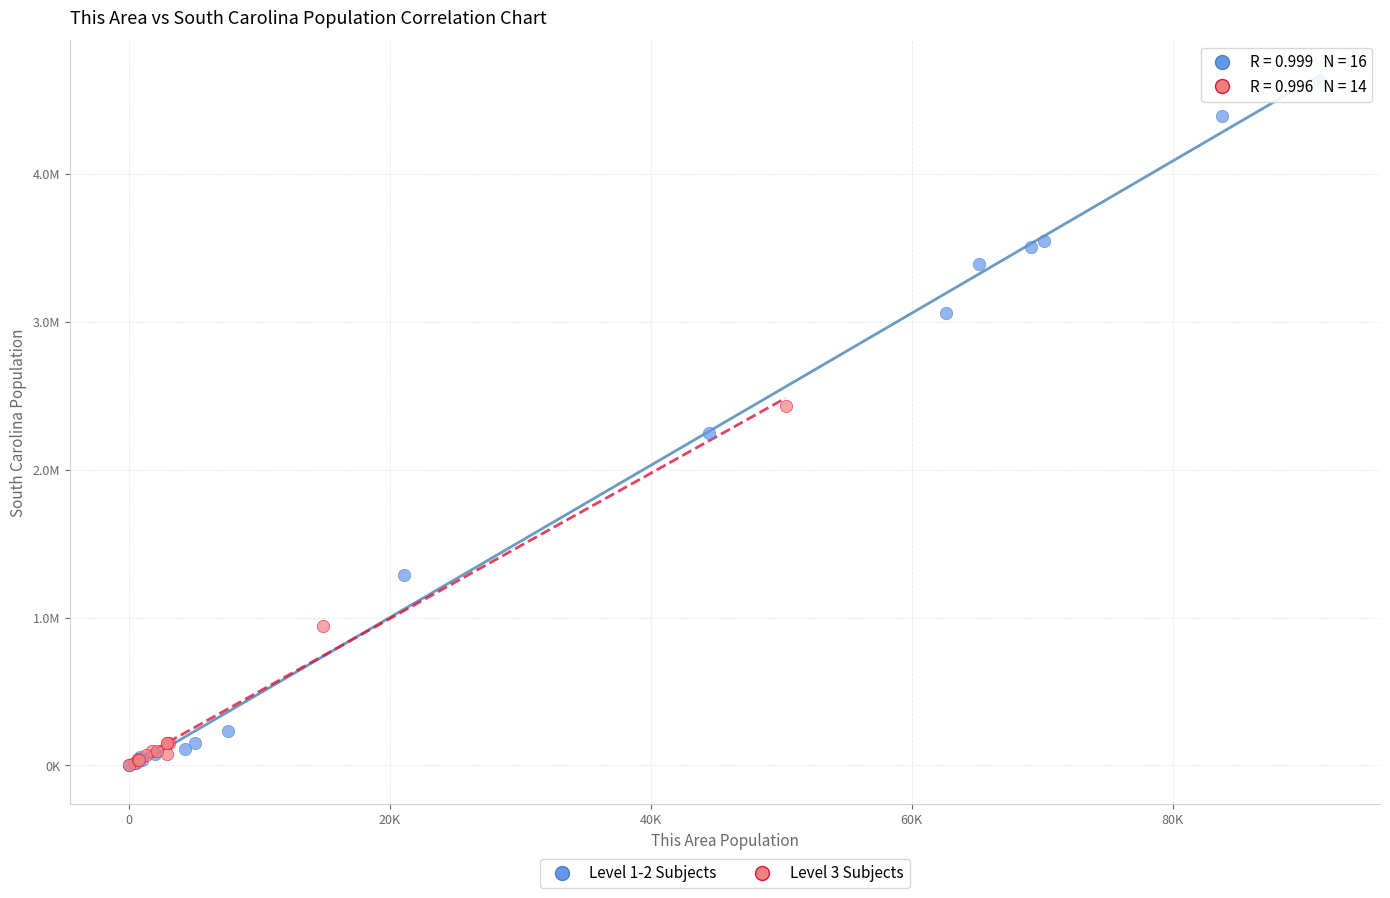

Which series contains the highest Y value?

Level 1-2 Subjects